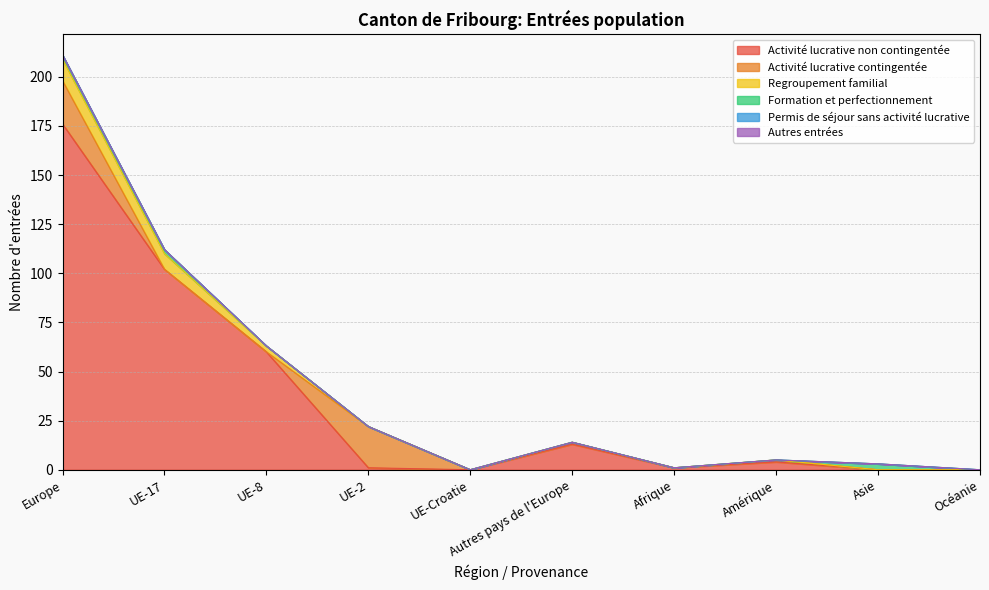

How many lines are shown in the chart?

6